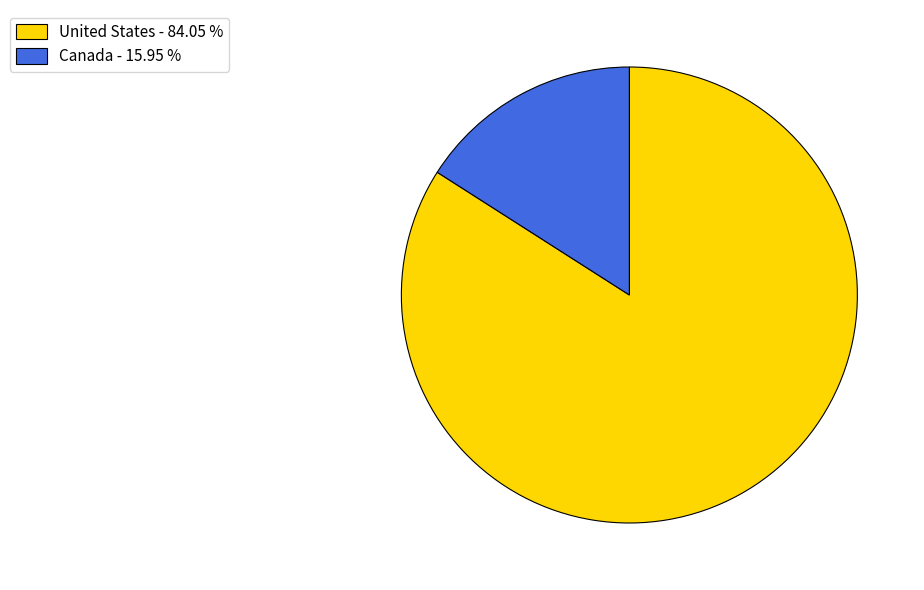

Is there any slice that represents more than half of the pie?

Yes